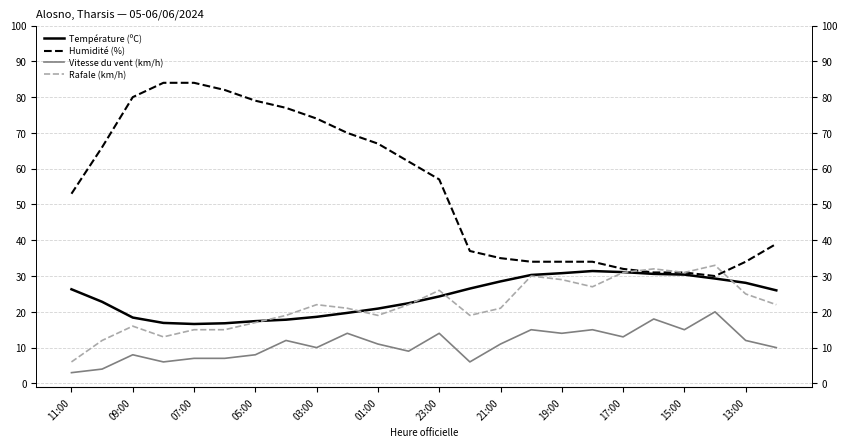

What is the label of the 7th point from the right?

17